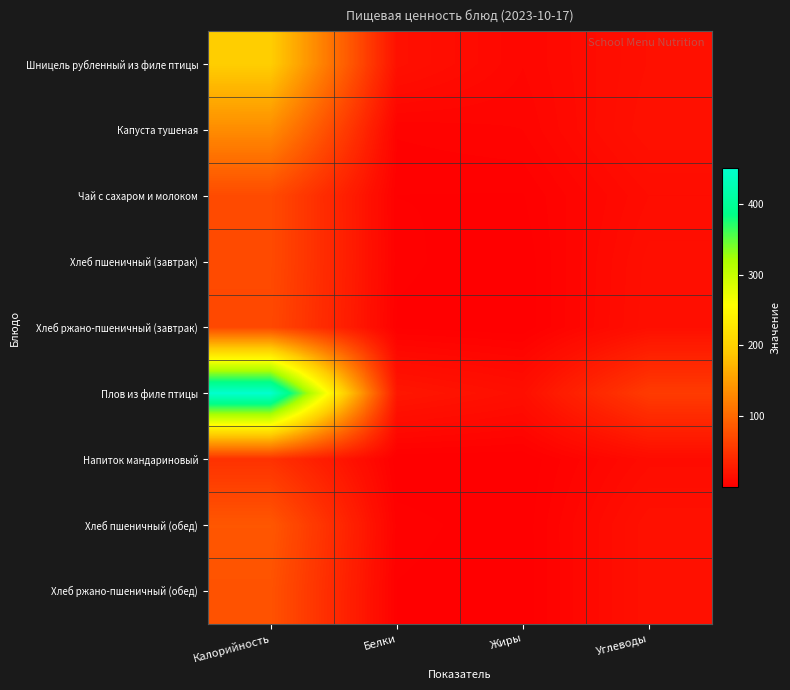

At Жиры, list the series in order from largest to smallest.

Плов из филе птицы, Шницель рубленный из филе птицы, Капуста тушеная, Чай с сахаром и молоком, Хлеб пшеничный (обед), Хлеб пшеничный (завтрак), Хлеб ржано-пшеничный (обед), Хлеб ржано-пшеничный (завтрак), Напиток мандариновый